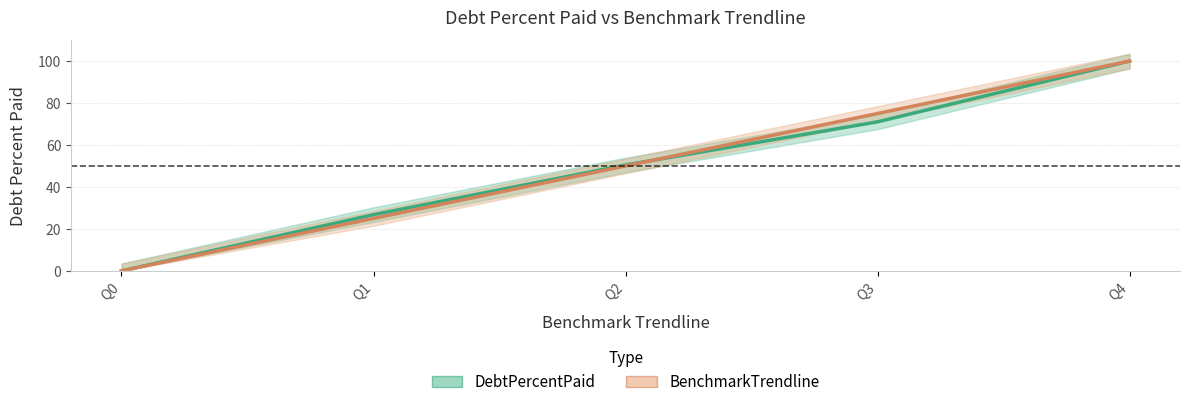

Is the value of BenchmarkTrendline at Q0 greater than the value of DebtPercentPaid at Q0?

No